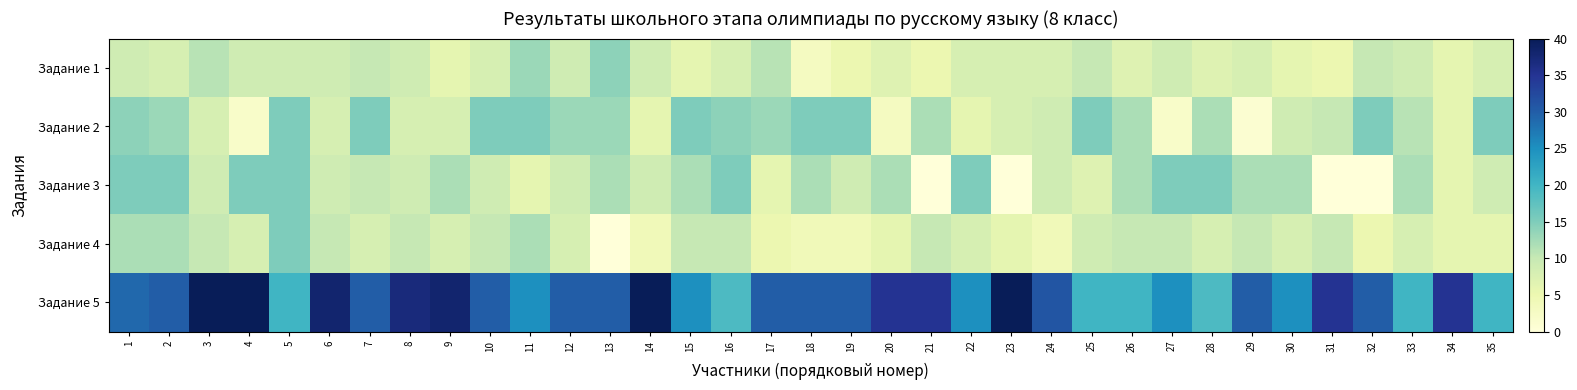

How many categories are shown in the chart?

35